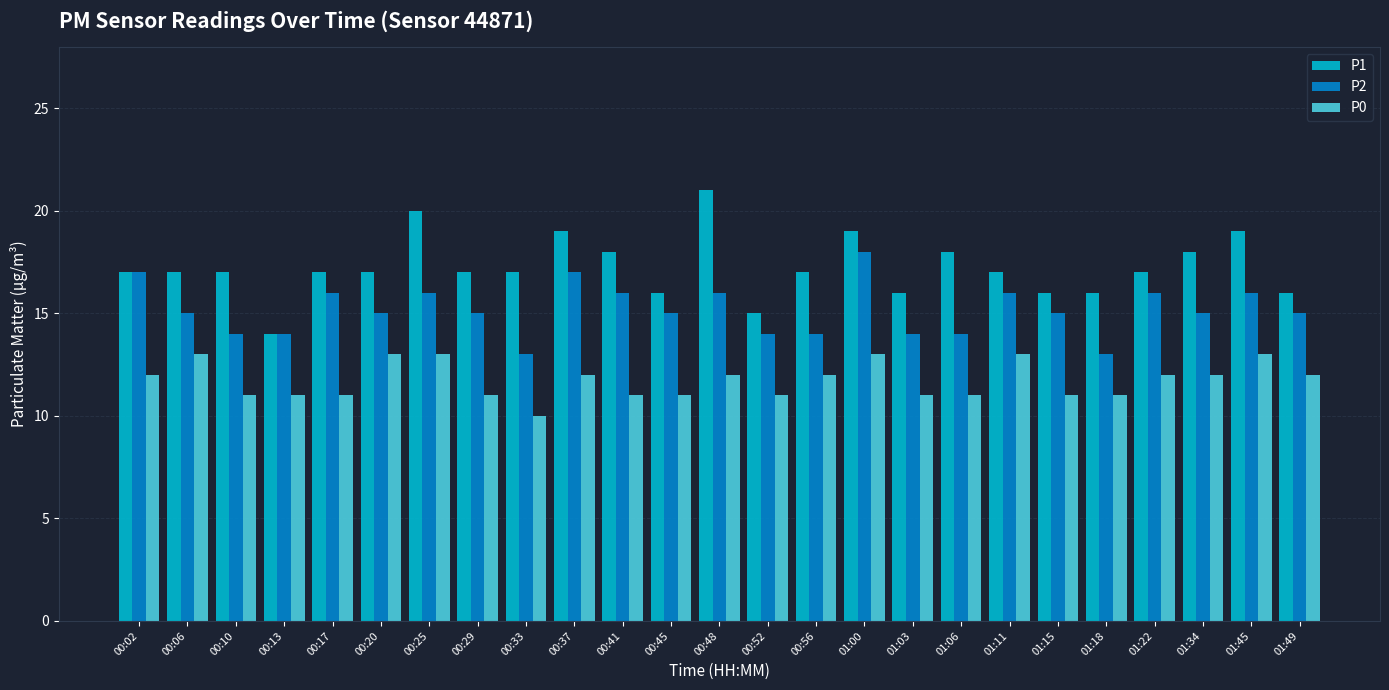

How many categories are shown in the chart?

25